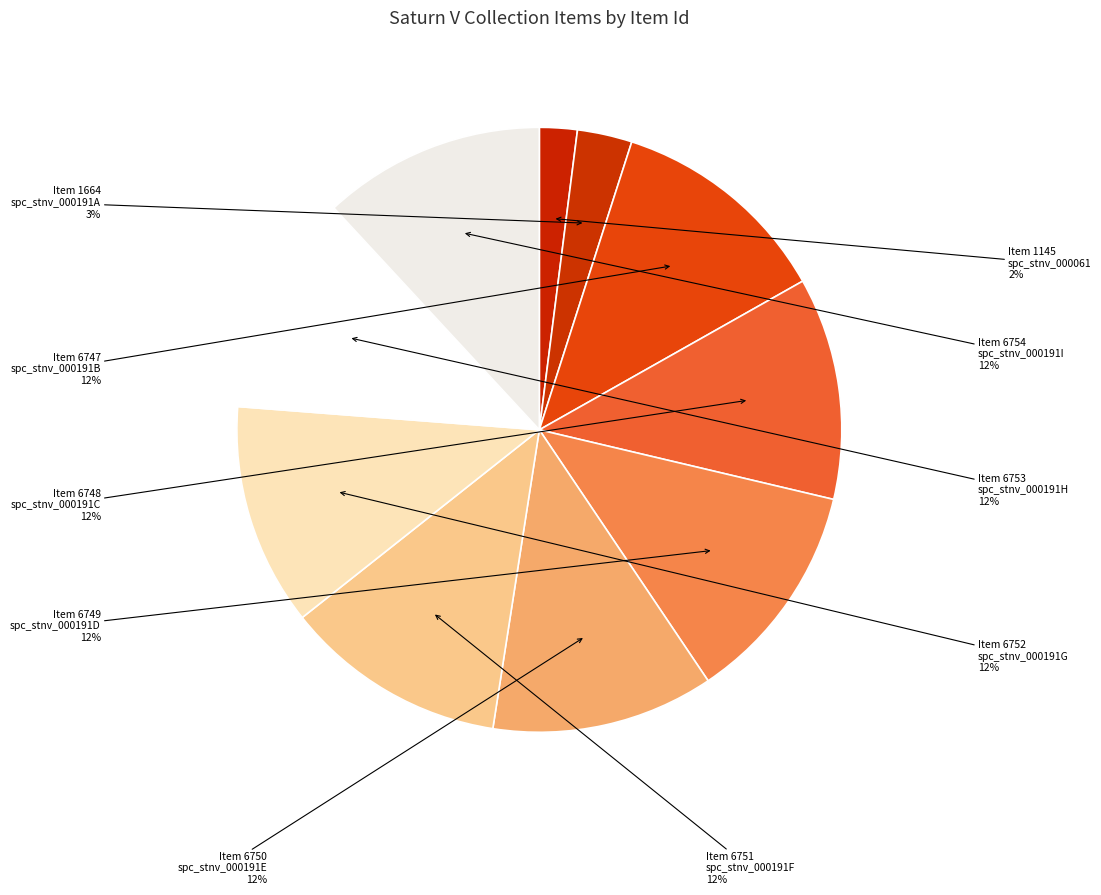

To the nearest percent, what is the difference between the largest and smallest slice percentages?

10%